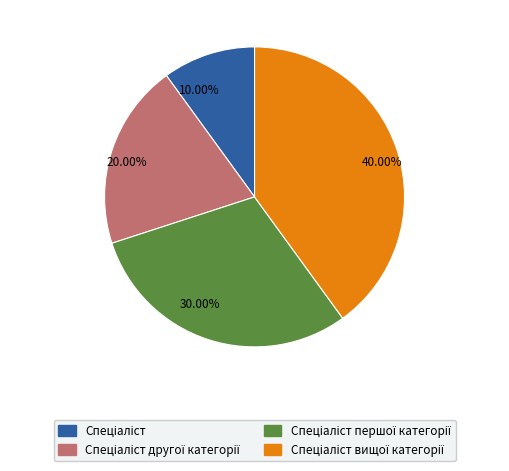

Which slice is the largest?

40.00%